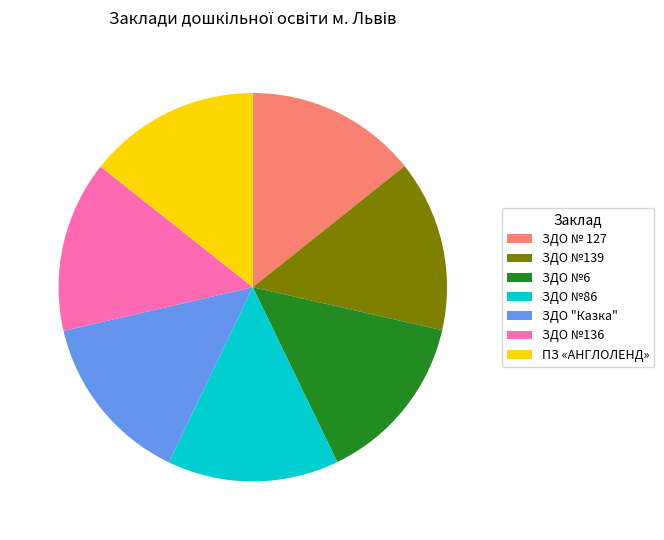

Is it true that ЗДО №86 is 14% of the pie?

True